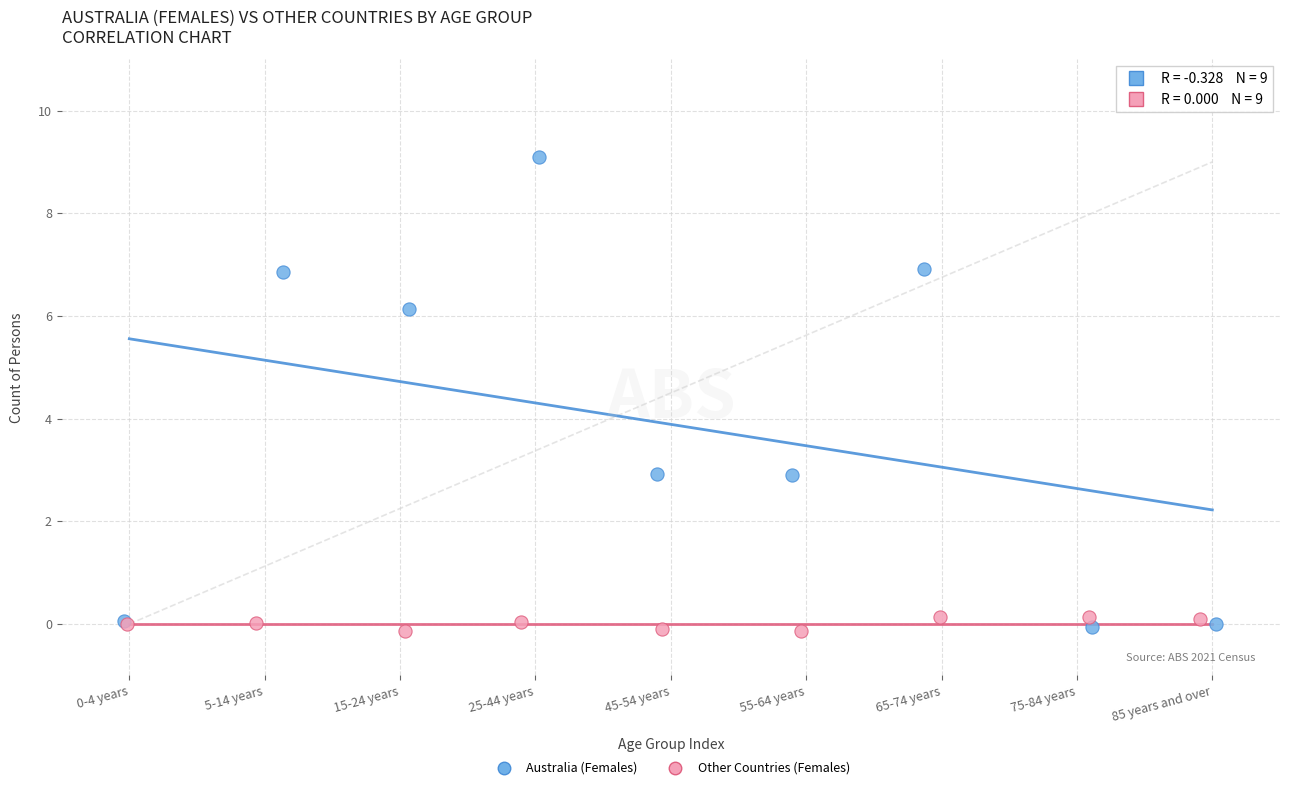

Which series contains the highest Y value?

Australia (Females)